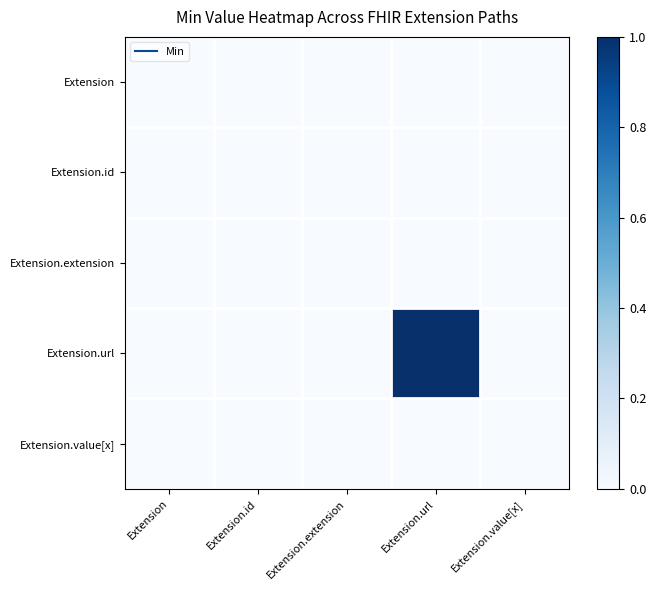

Reading left to right, list all the values displayed in this chart.

Extension: Extension=0	Extension.id=0	Extension.extension=0	Extension.url=0	Extension.value[x]=0
Extension.id: Extension=0	Extension.id=0	Extension.extension=0	Extension.url=0	Extension.value[x]=0
Extension.extension: Extension=0	Extension.id=0	Extension.extension=0	Extension.url=0	Extension.value[x]=0
Extension.url: Extension=0	Extension.id=0	Extension.extension=0	Extension.url=1	Extension.value[x]=0
Extension.value[x]: Extension=0	Extension.id=0	Extension.extension=0	Extension.url=0	Extension.value[x]=0